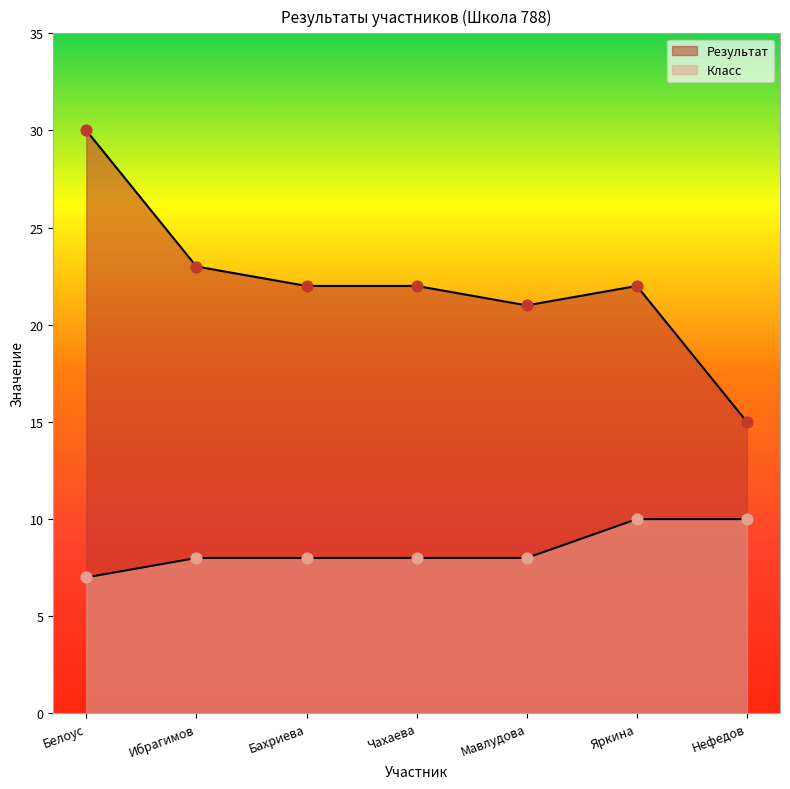

At how many categories does at least one series exceed 17?

6